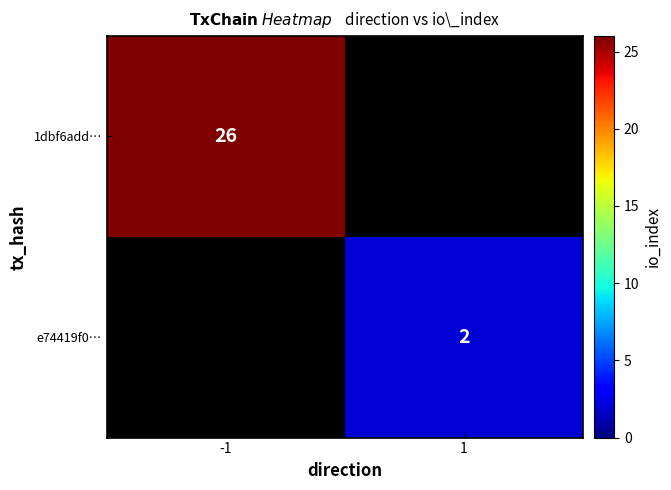

The e74419f0… series shows 2 at 1. True or false?

True